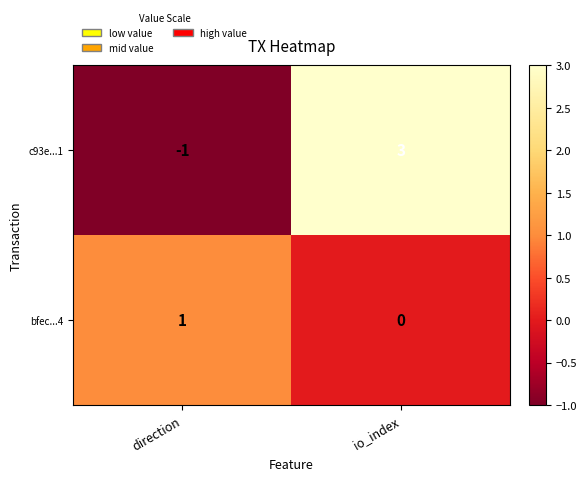

What is the total value across all series at io_index?

3